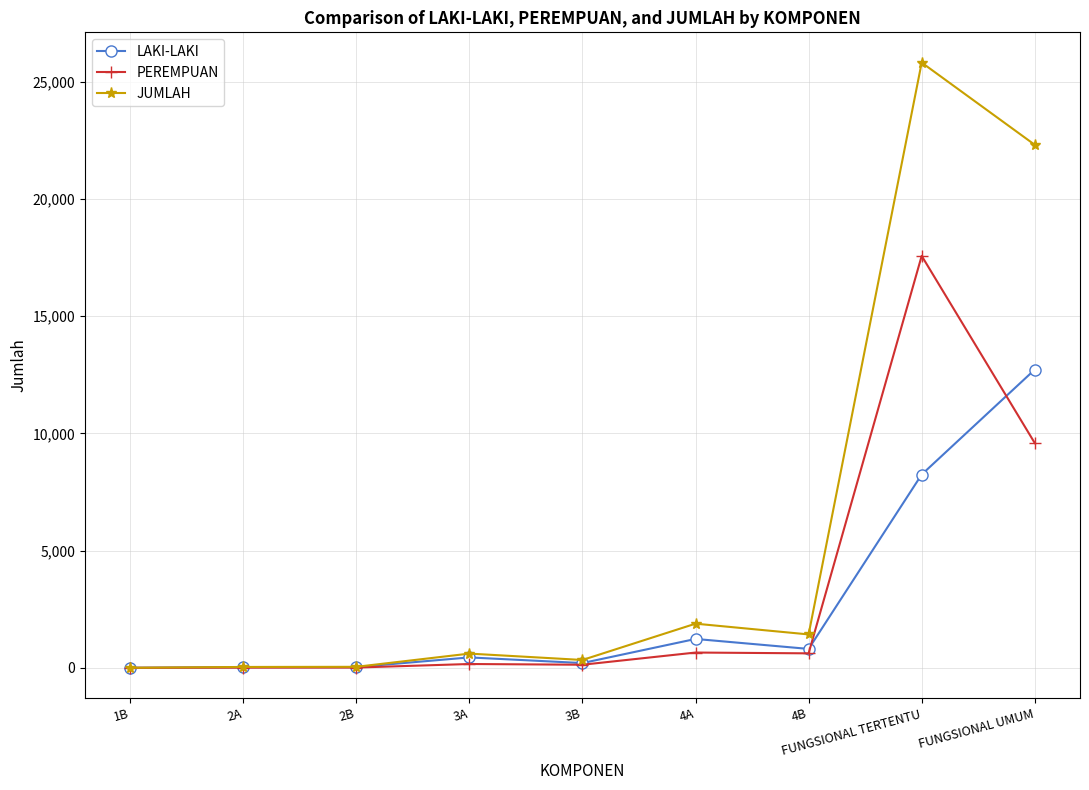

What position from the left is 4B?

7